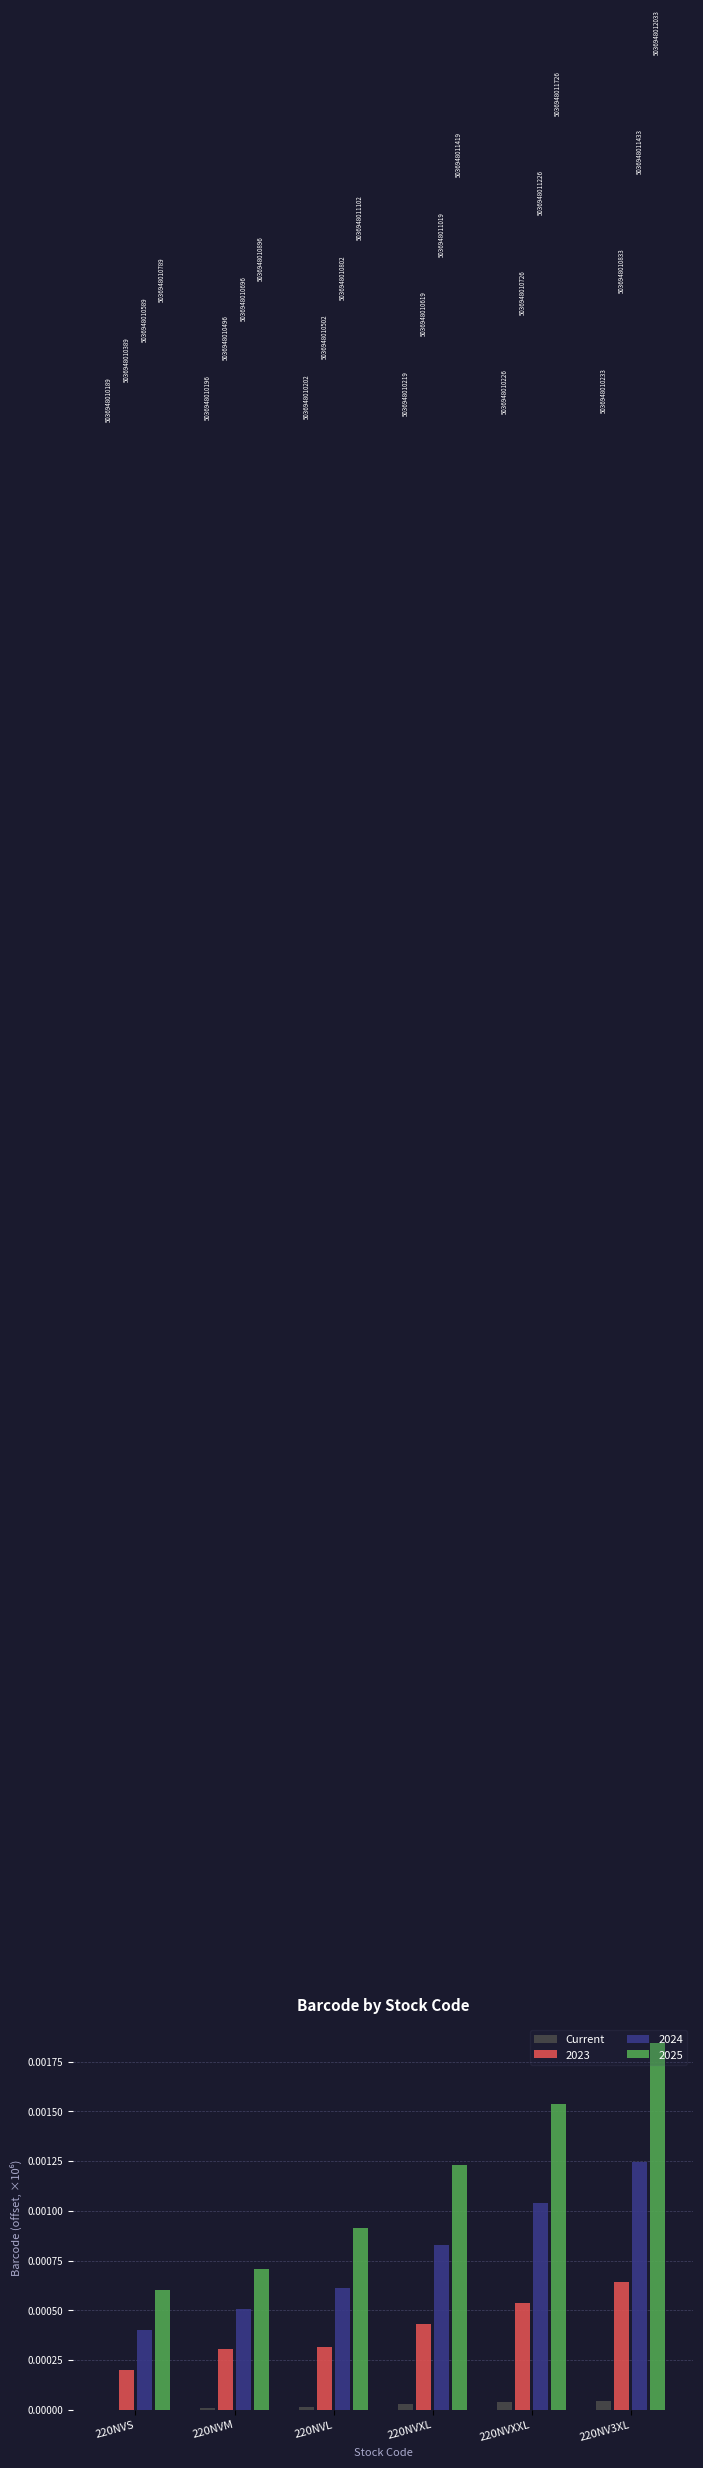

Are the bars horizontal?

No